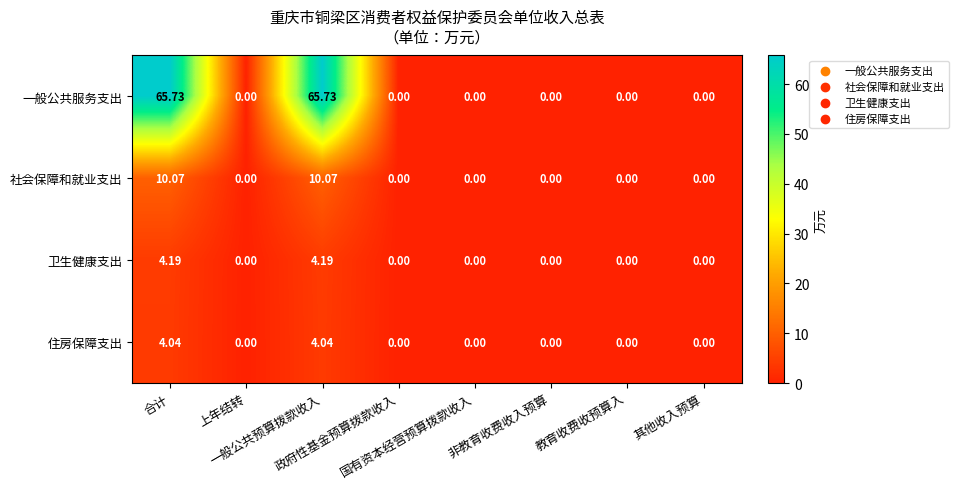

How many data points does each series have?

8